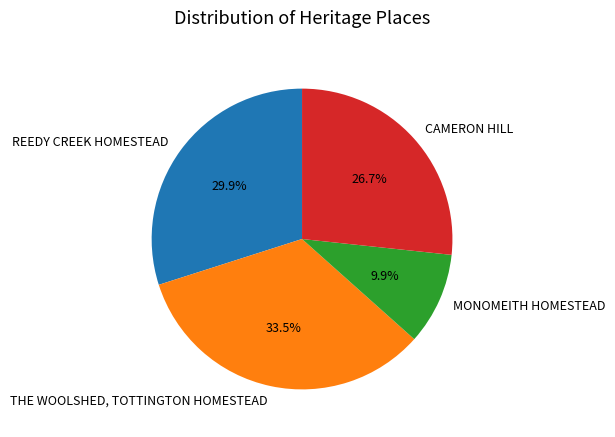

What portion of the pie excludes REEDY CREEK HOMESTEAD?

70.1%